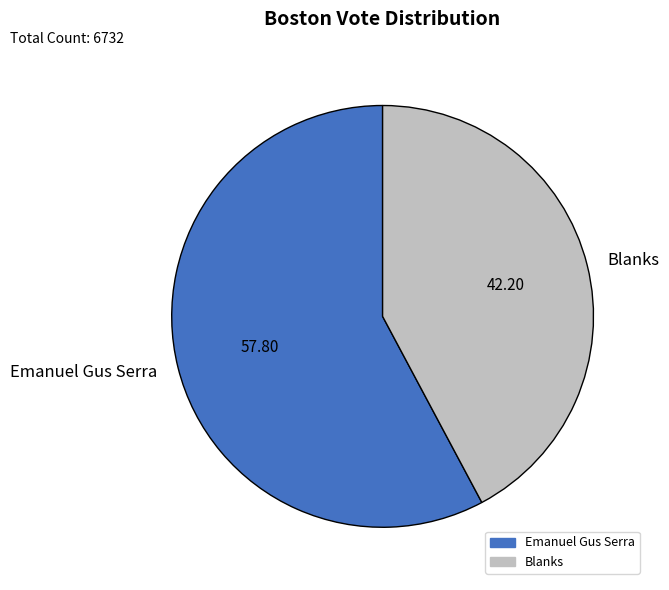

Is there a majority slice in this chart?

Yes